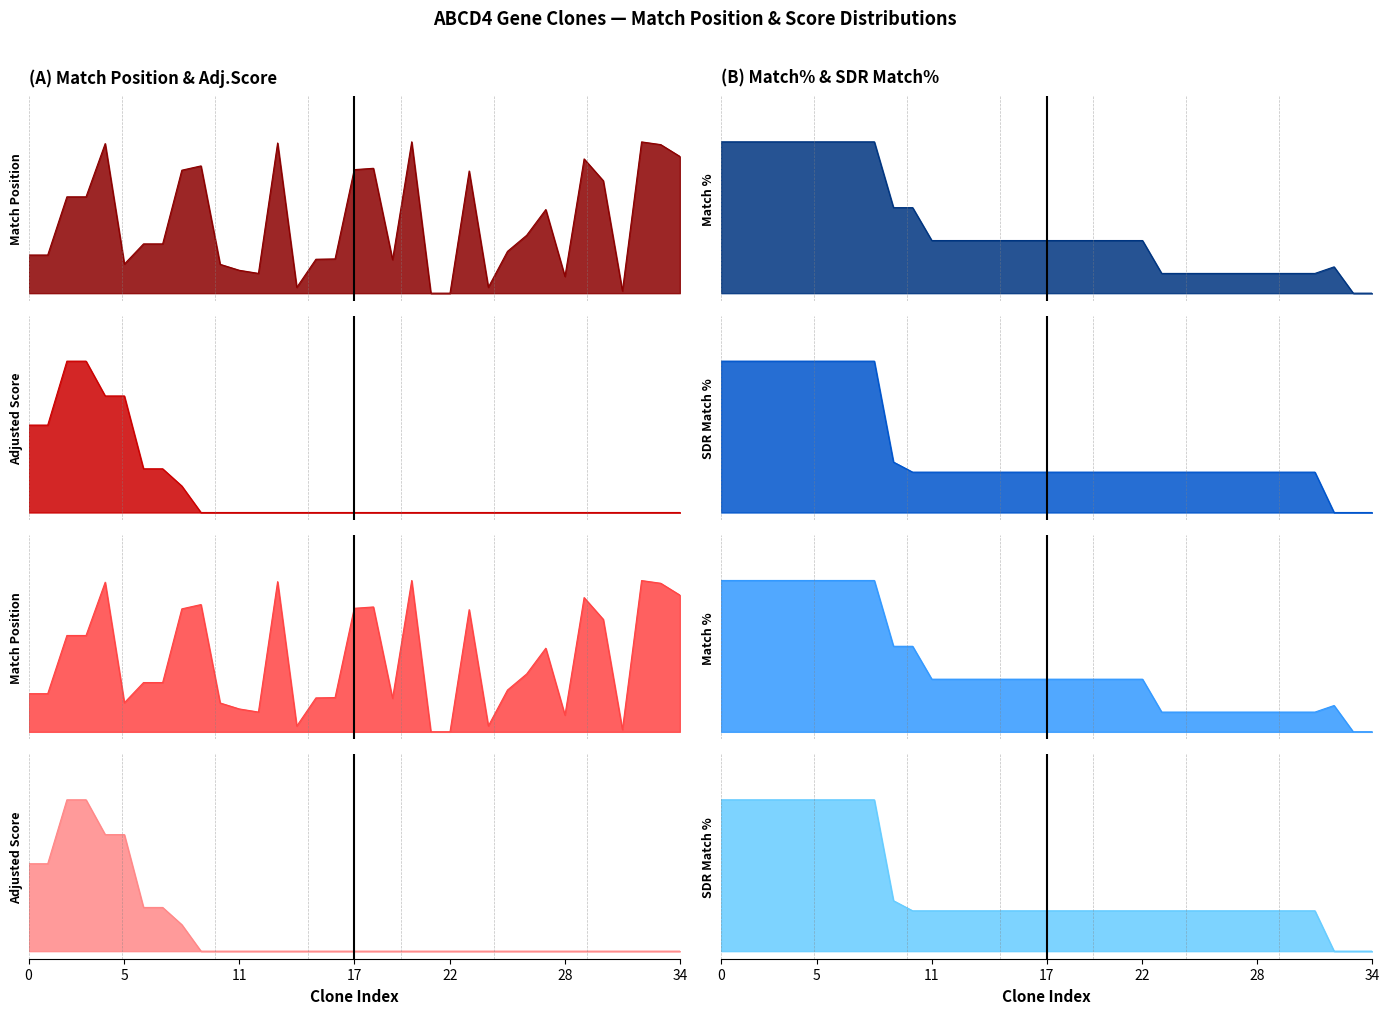

Which series ends up on top after the final intersection of Adjusted Score and Match Position?

Match Position